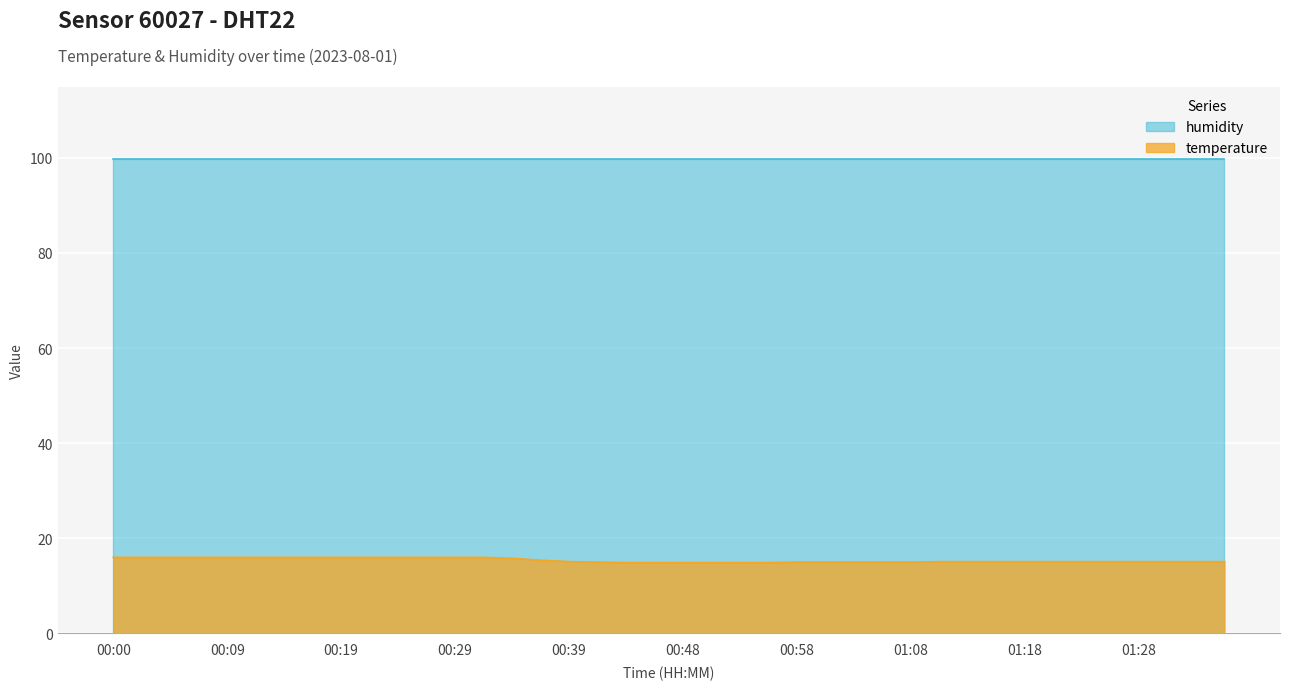

At which category does the chart reach its peak across all series?

00:00